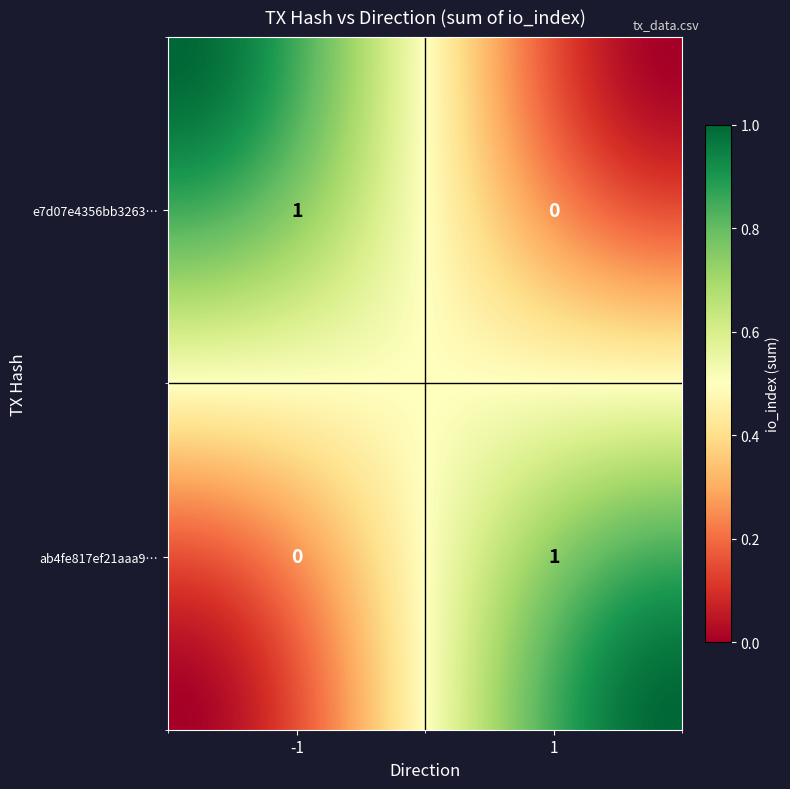

What is the spread (max minus min) of values at direction_-1?

1